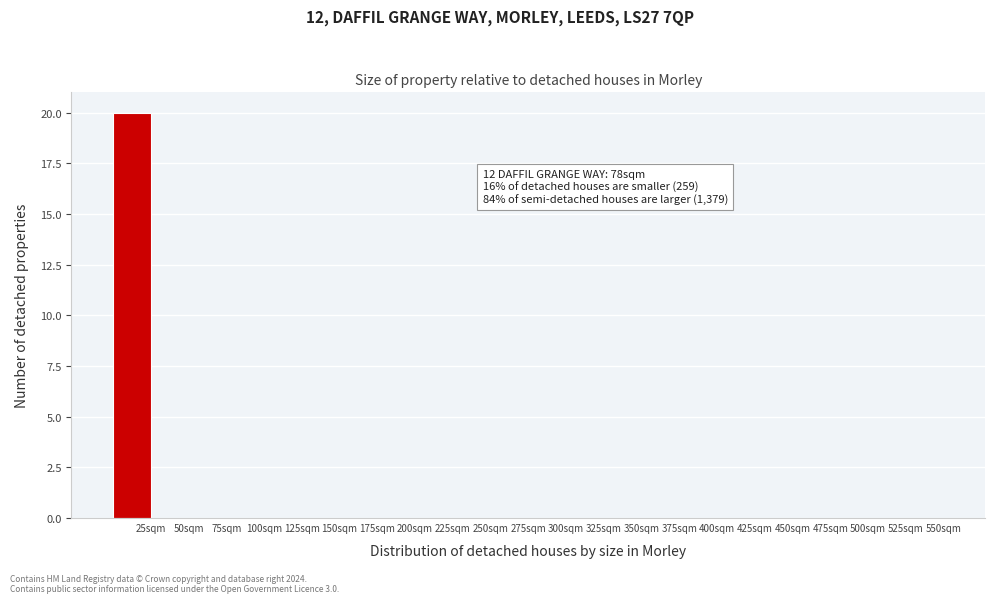

Which range on the x-axis has the tallest bar?

0 to 25